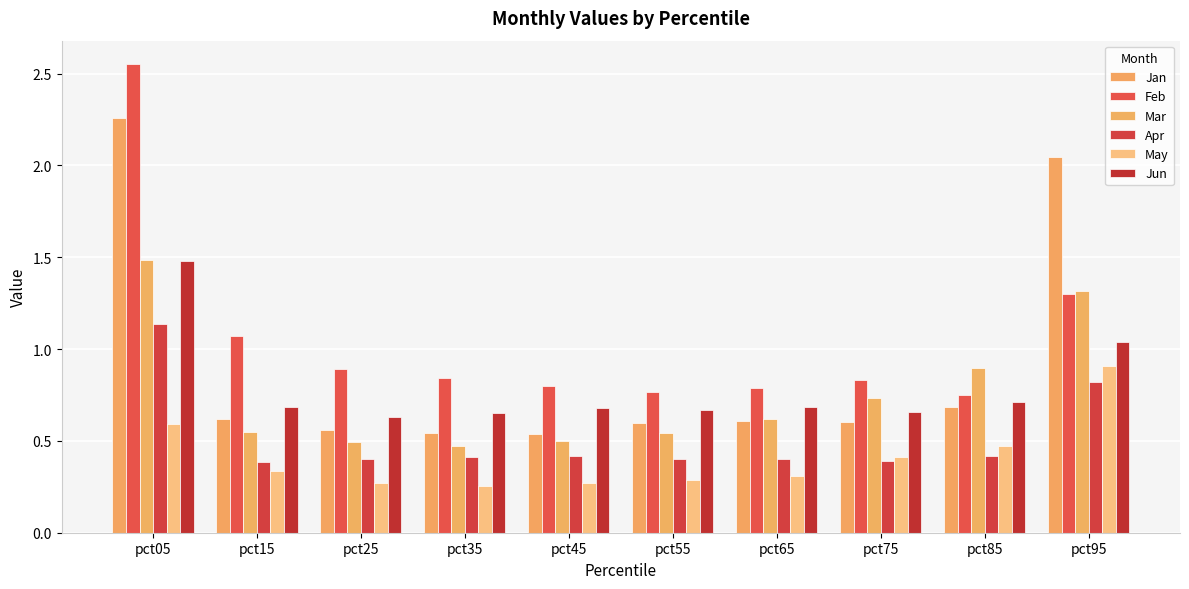

Are the bars grouped side by side (vs. stacked)?

Yes